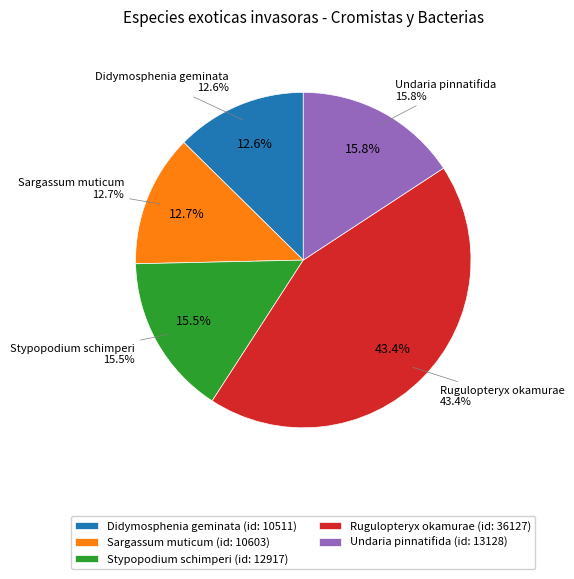

How many slices are in this pie chart?

5